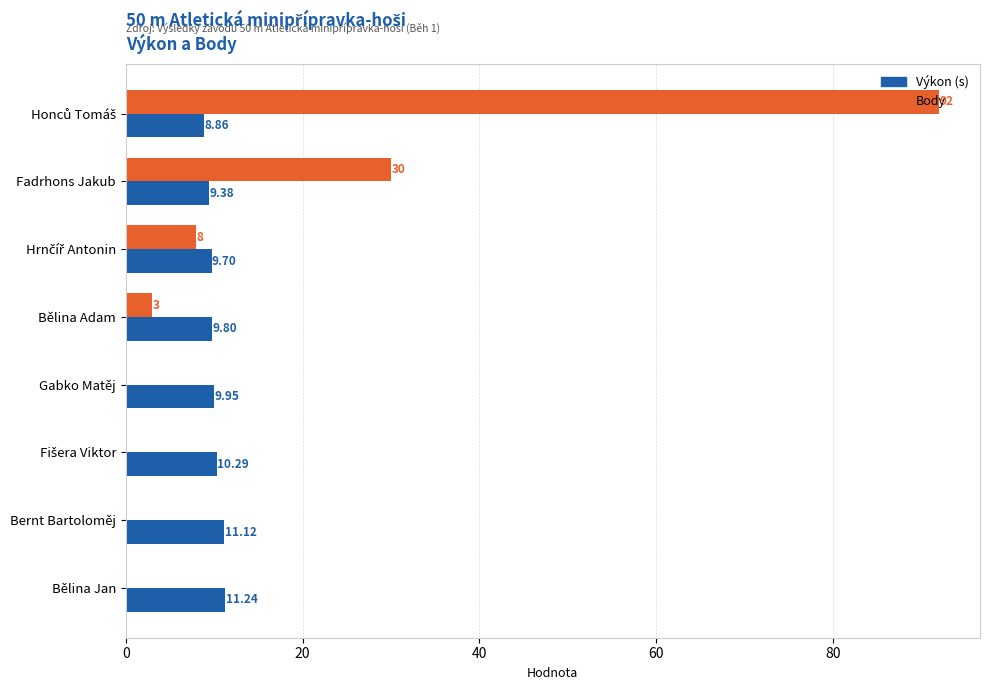

At which label is Body closest to 46?

Fadrhons Jakub